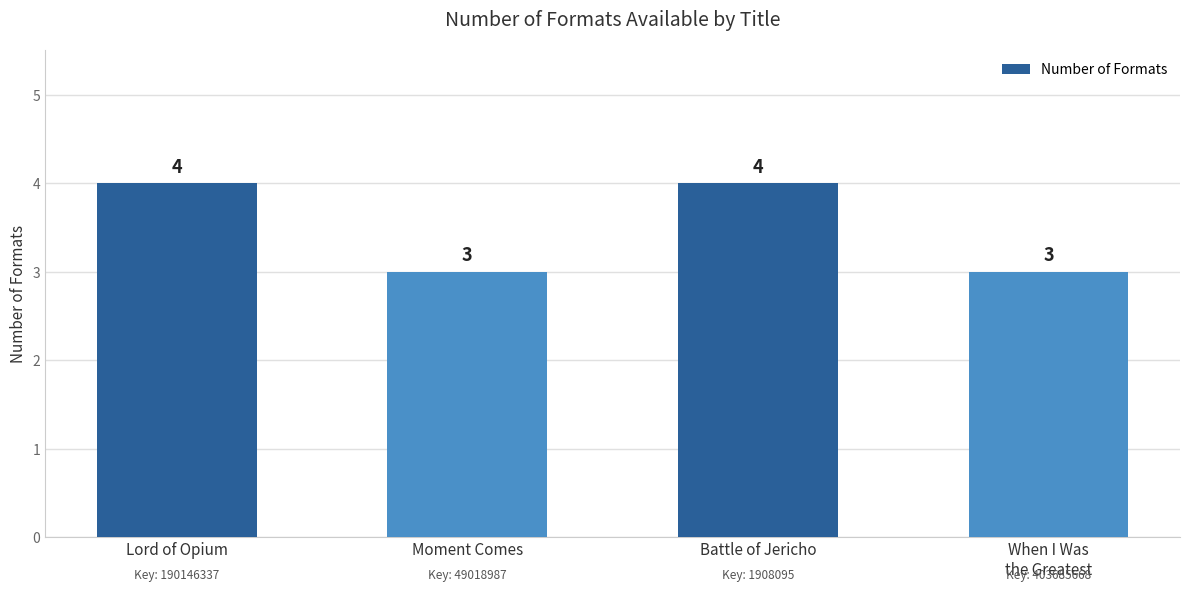

True or false: the data shows 4 at Lord of Opium.

True